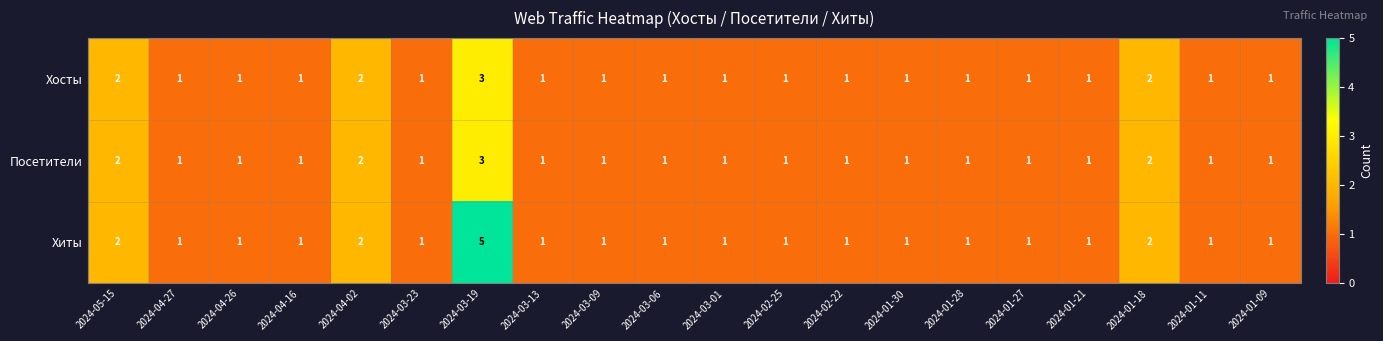

Which category has the highest value across all series?

2024-03-19